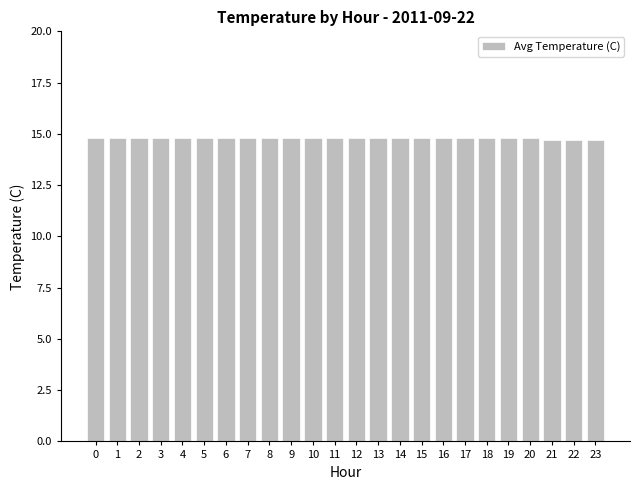

Approximately how many times larger is the value at 5 compared to 14?

1.0